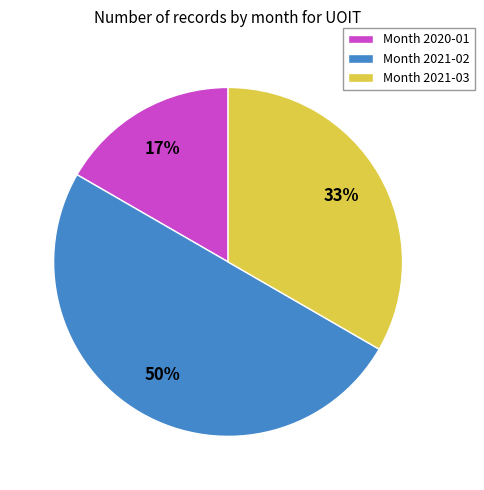

To the nearest percent, what portion does Month 2021-02 represent?

50%